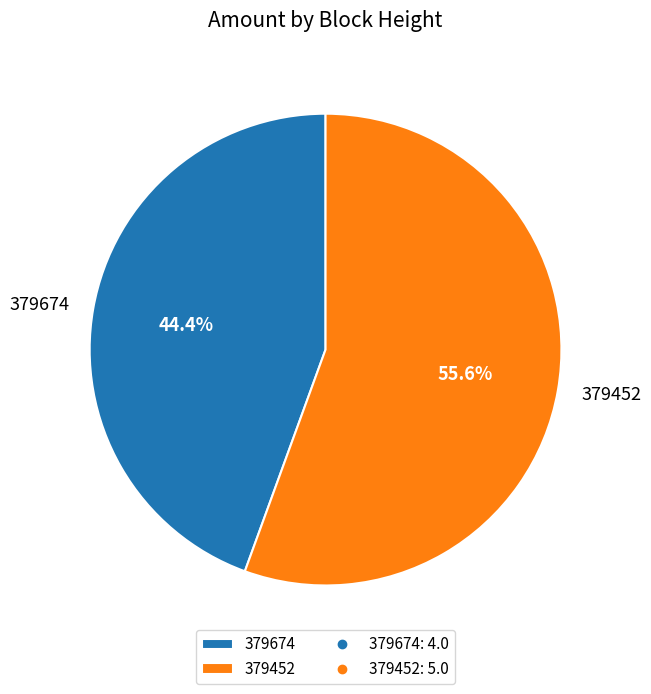

How many slices are in this pie chart?

2